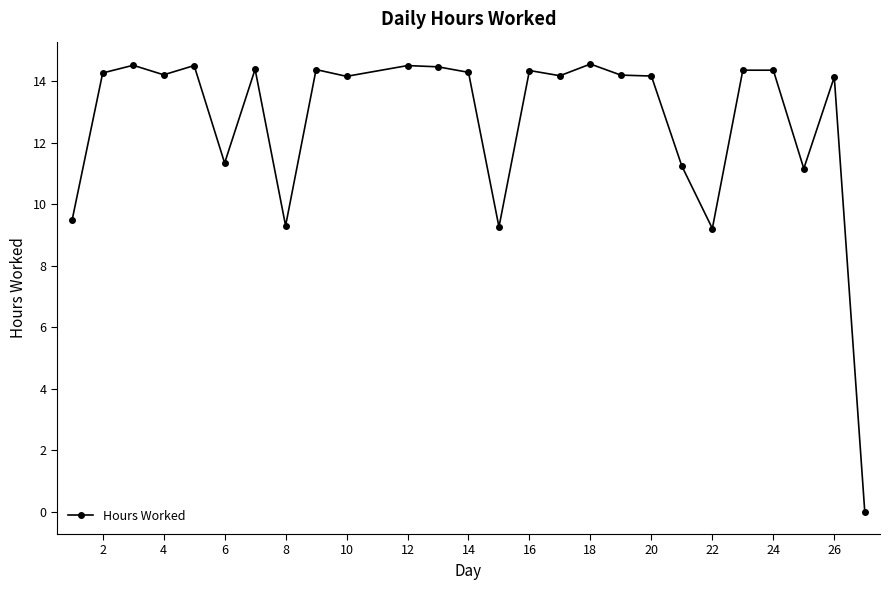

True or false: there are more than 0 points higher than both neighbors.

True